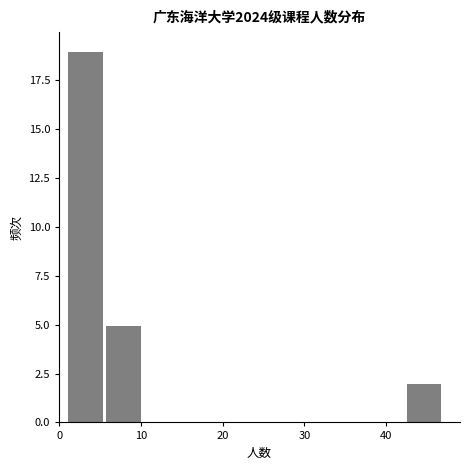

Reading left to right, list every bar in this chart as the range it spans on the x-axis followed by its height. Neither the bar edges nor the heights are printed on the chart, so give them approximately, as read against the axes.

1.0 to 5.6: 19
5.6 to 10.2: 5
10.2 to 14.8: 0
14.8 to 19.4: 0
19.4 to 24.0: 0
24.0 to 28.6: 0
28.6 to 33.2: 0
33.2 to 37.8: 0
37.8 to 42.4: 0
42.4 to 47.0: 2